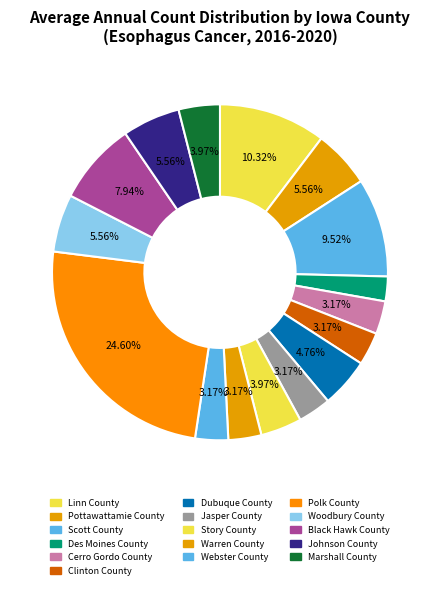

Which category has the biggest portion of the pie?

Polk County